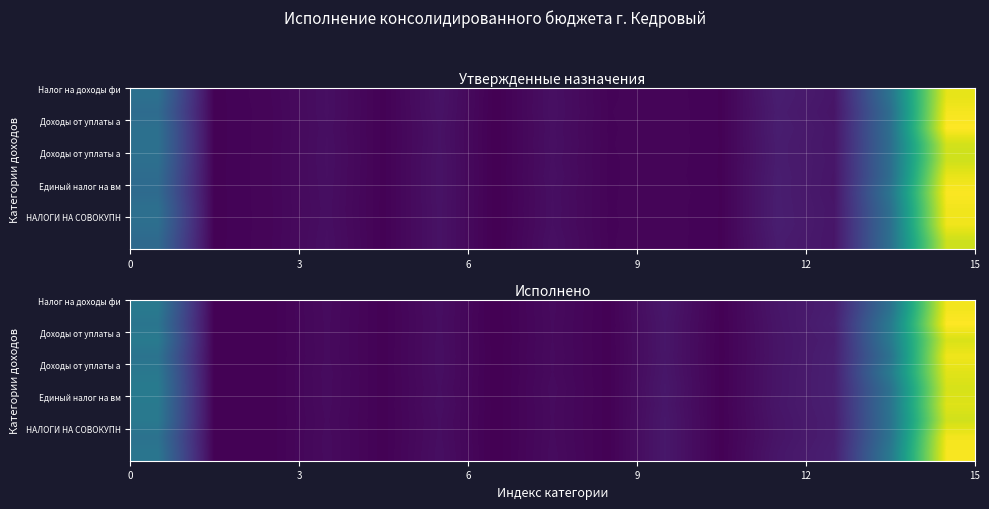

How many series are shown in this chart?

10